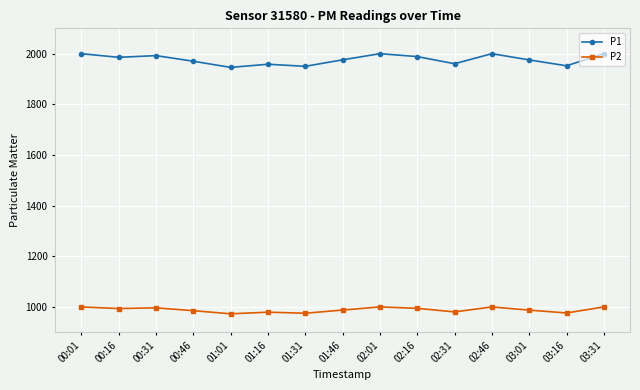

What is the label of the 6th point from the right?

02:16